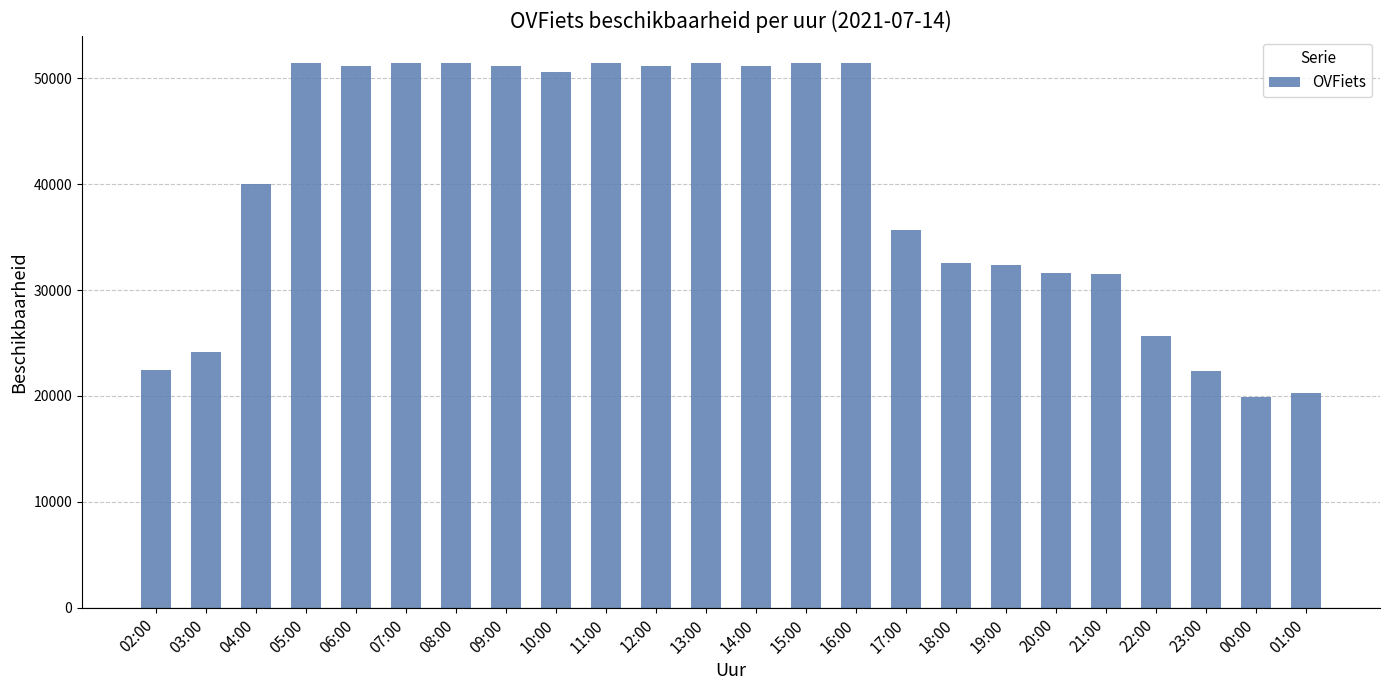

What is the difference between the values at 10:00 and 12:00?

578